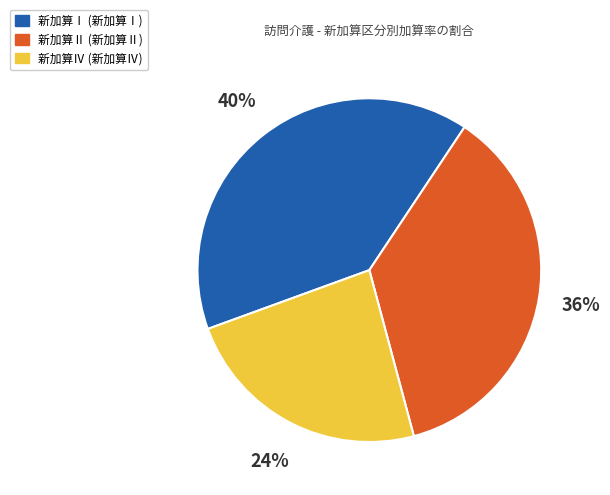

Count the number of slices in the pie.

3